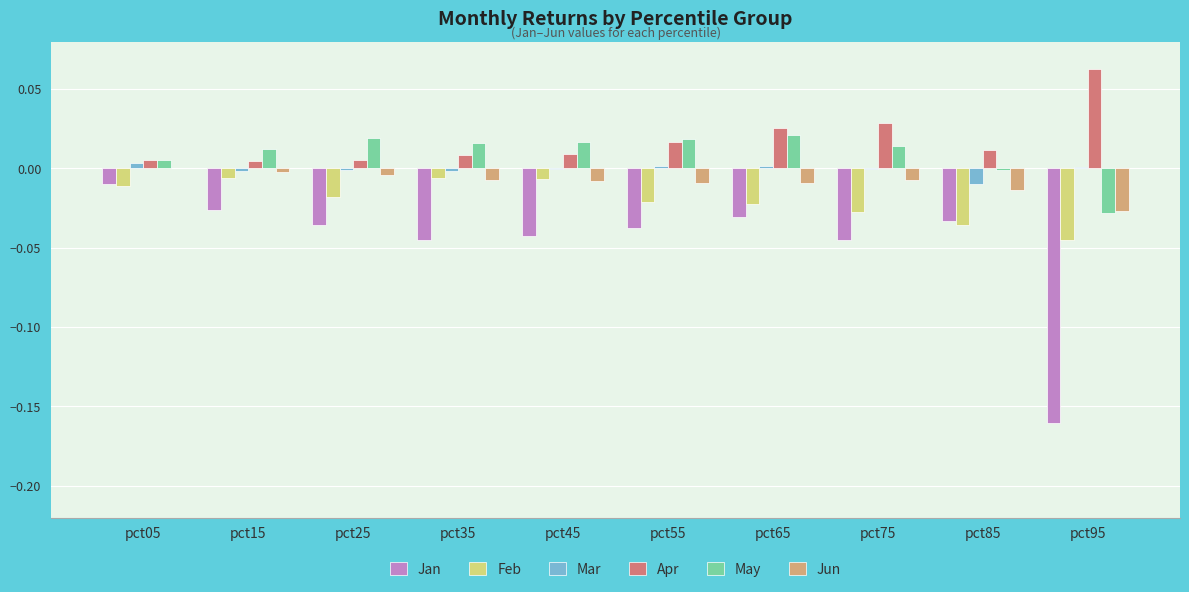

Between pct55 and pct95, which series saw the biggest shift?

Jan